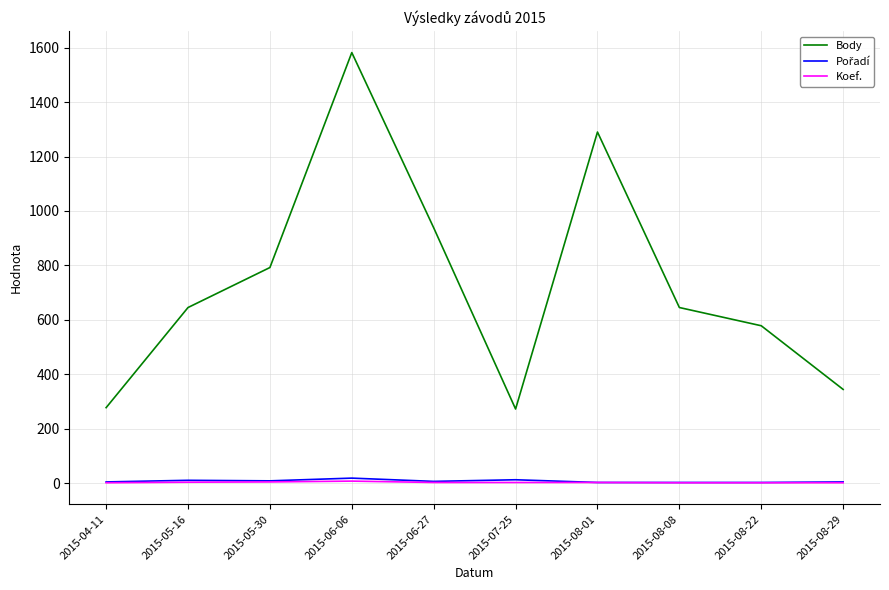

Between 2015-04-11 and 2015-05-16, which series saw the biggest shift?

Body